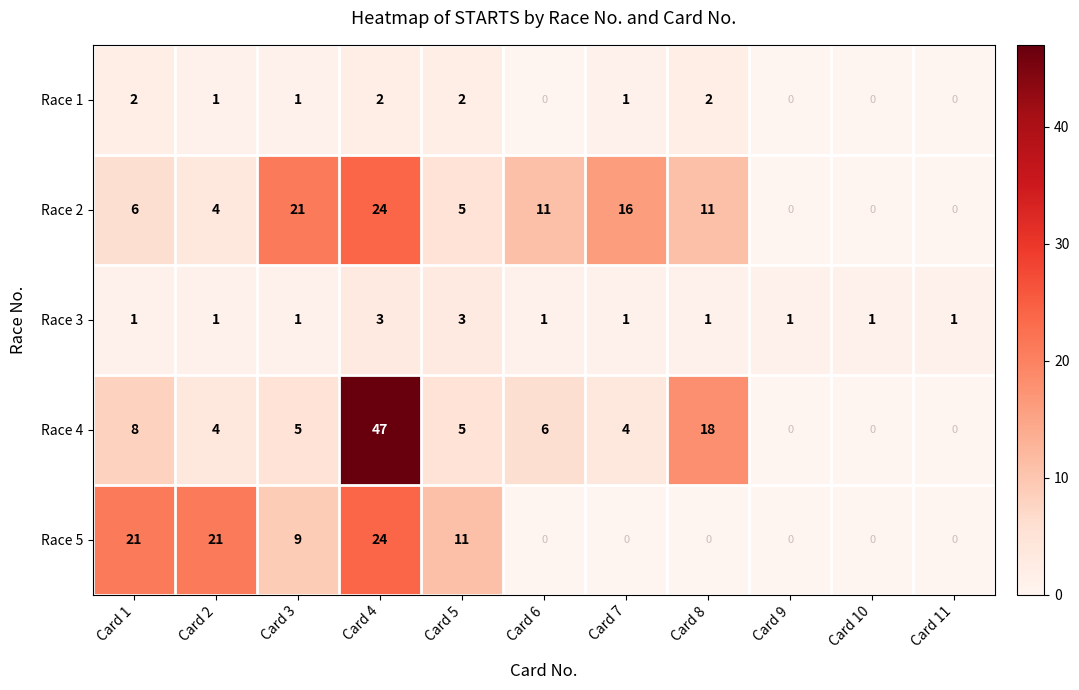

What is the difference between the highest and lowest values at Card 5?

9